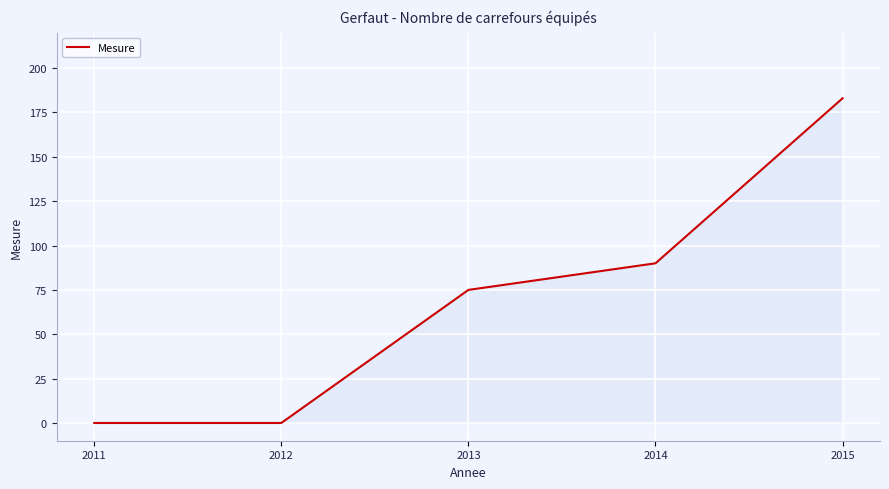

What is the change in value from 2012 to 2015?

+183